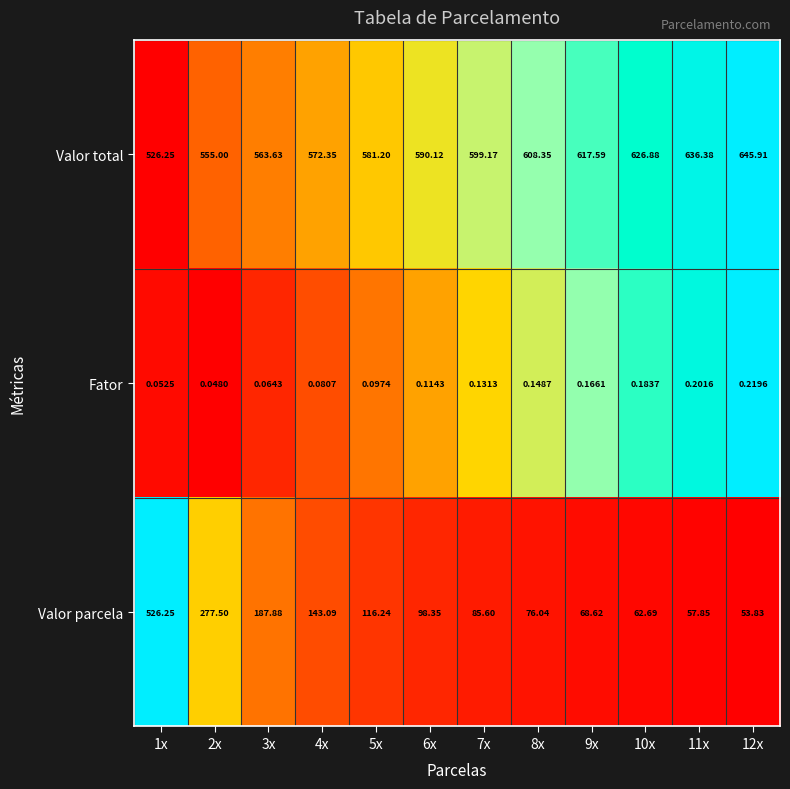

Rank the series by their maximum value, from highest to lowest.

Valor total, Valor parcela, Fator